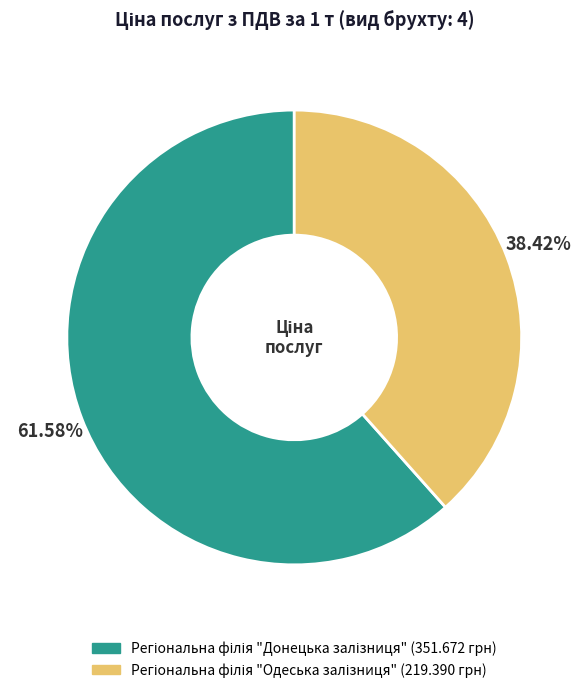

How many segments does this pie chart have?

2